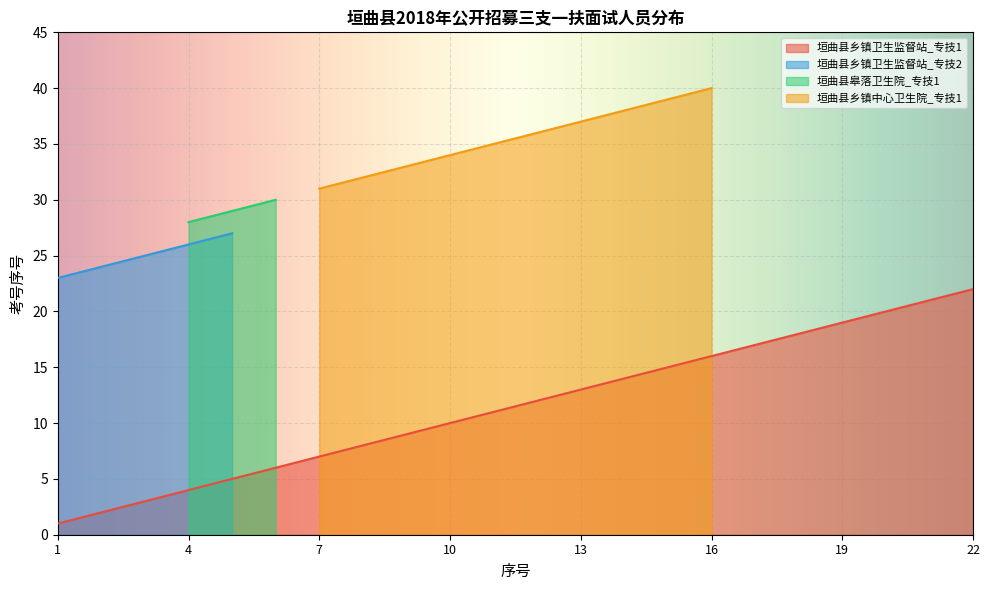

How many lines are shown in the chart?

4